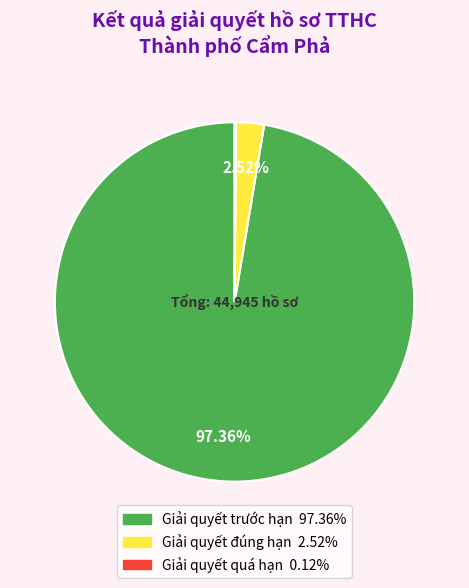

Is there a majority slice in this chart?

Yes